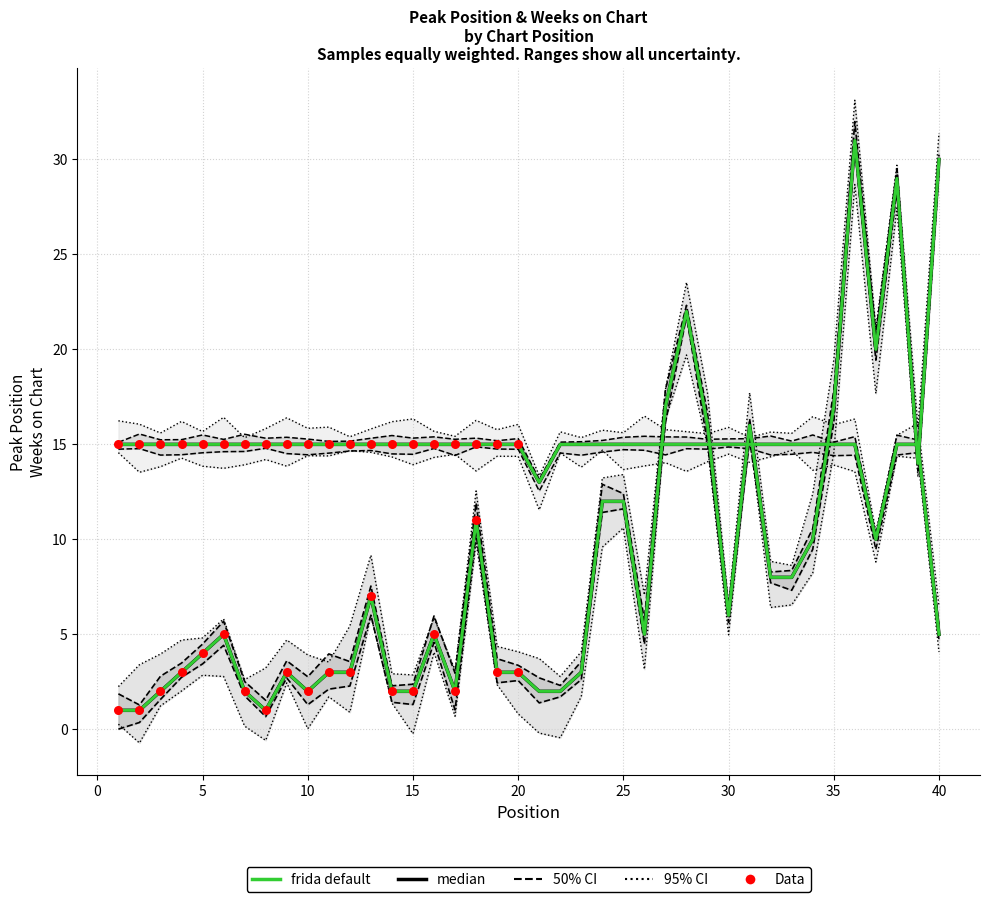

Is the value of Weeks on Chart at 20 greater than the value of Peak Position at 27?

No